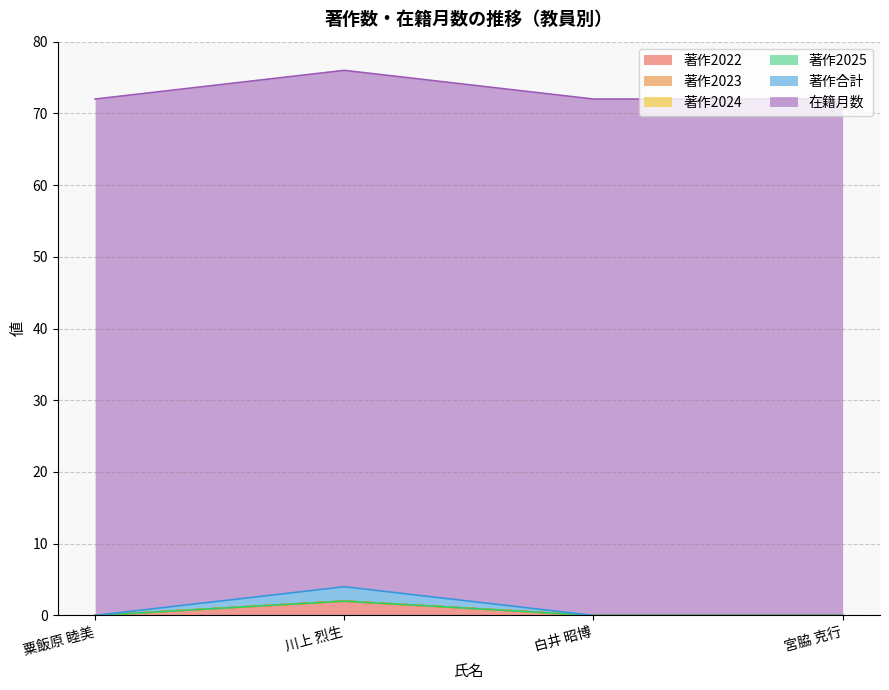

Reading left to right, transcribe all the data shown in this chart.

著作2022: 粟飯原 睦美=0	川上 烈生=2	白井 昭博=0	宮脇 克行=0
著作2023: 粟飯原 睦美=0	川上 烈生=0	白井 昭博=0	宮脇 克行=0
著作2024: 粟飯原 睦美=0	川上 烈生=0	白井 昭博=0	宮脇 克行=0
著作2025: 粟飯原 睦美=0	川上 烈生=0	白井 昭博=0	宮脇 克行=0
著作合計: 粟飯原 睦美=0	川上 烈生=2	白井 昭博=0	宮脇 克行=0
在籍月数: 粟飯原 睦美=72	川上 烈生=72	白井 昭博=72	宮脇 克行=72